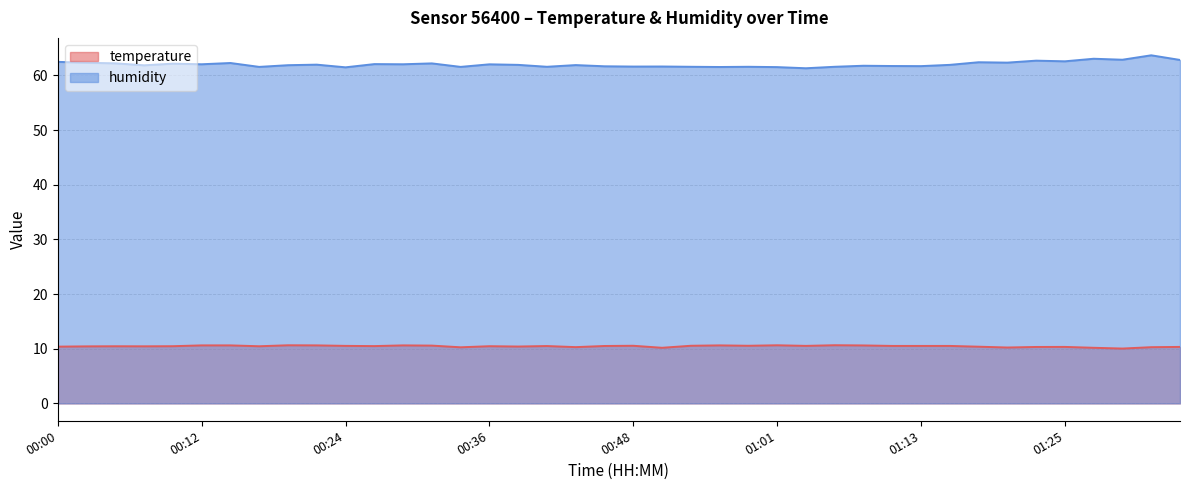

In temperature, how many points are higher than both neighbors (excluding endpoints)?

10